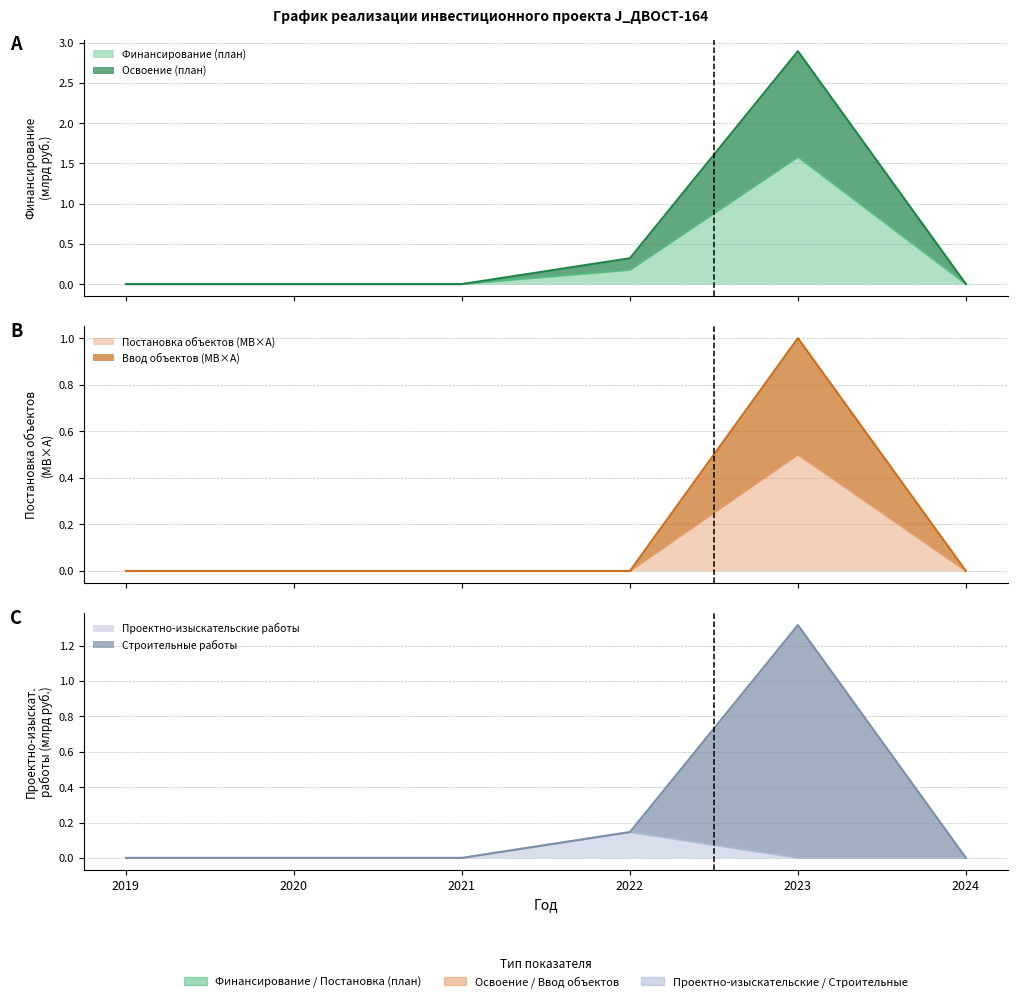

How many data points does each series have?

6